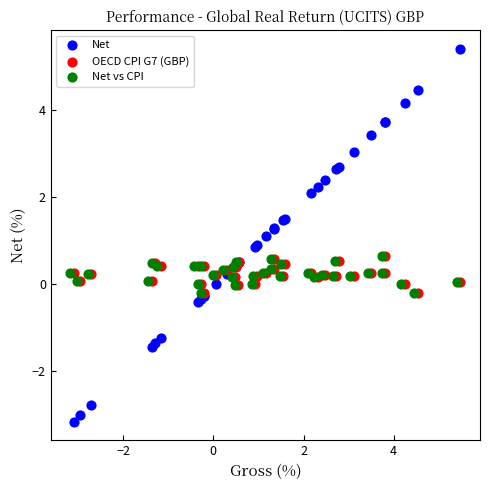

Which series has the widest spread of Y values?

Net